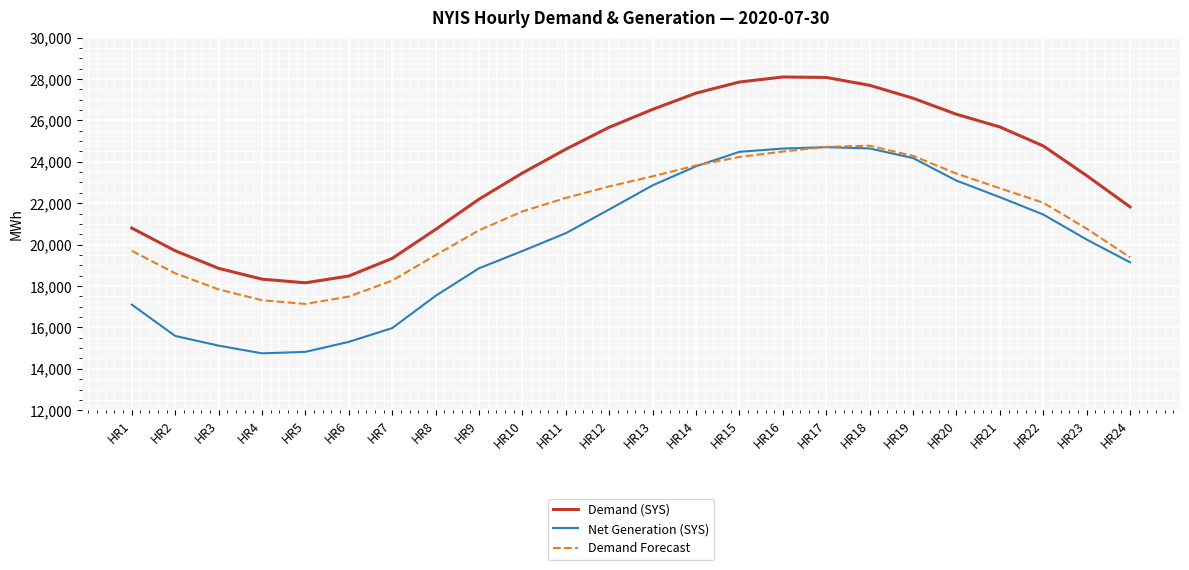

True or false: Demand Forecast has a value of 8544 at HR7.

False